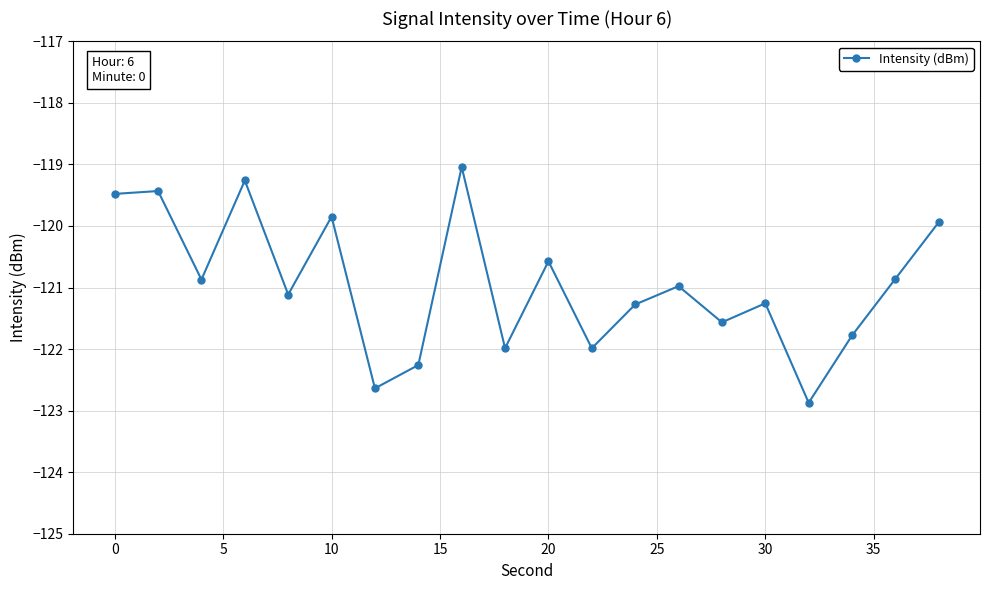

What is the sum of all values?

-2419.0